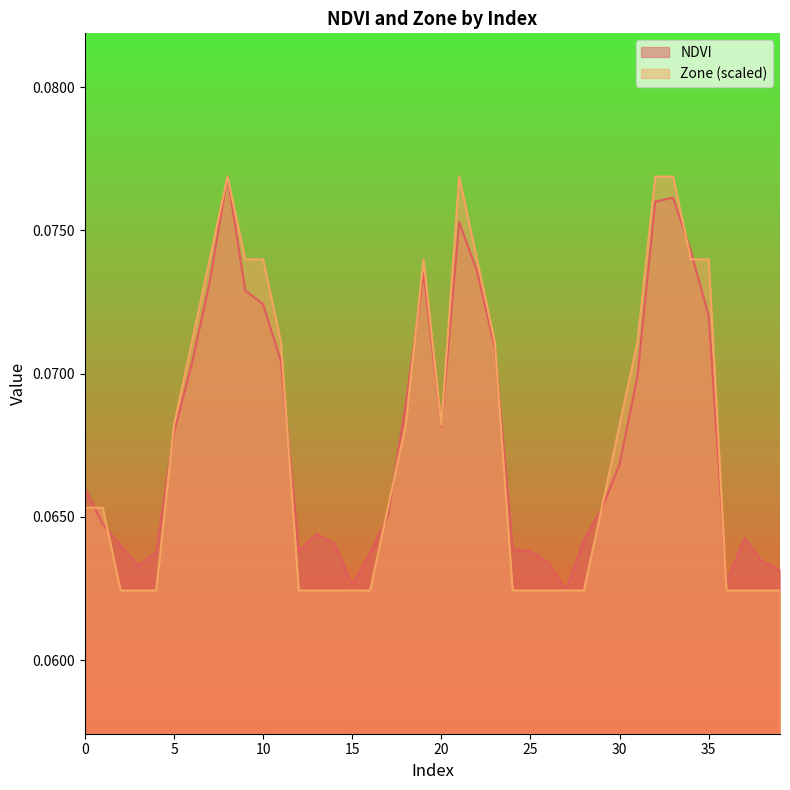

Reading right to left, transcribe all the data shown in this chart.

NDVI: 39=0.1	38=0.1	37=0.1	36=0.1	35=0.1	34=0.1	33=0.1	32=0.1	31=0.1	30=0.1	29=0.1	28=0.1	27=0.1	26=0.1	25=0.1	24=0.1	23=0.1	22=0.1	21=0.1	20=0.1	19=0.1	18=0.1	17=0.1	16=0.1	15=0.1	14=0.1	13=0.1	12=0.1	11=0.1	10=0.1	9=0.1	8=0.1	7=0.1	6=0.1	5=0.1	4=0.1	3=0.1	2=0.1	1=0.1	0=0.1
Zone: 39=0.1	38=0.1	37=0.1	36=0.1	35=0.1	34=0.1	33=0.1	32=0.1	31=0.1	30=0.1	29=0.1	28=0.1	27=0.1	26=0.1	25=0.1	24=0.1	23=0.1	22=0.1	21=0.1	20=0.1	19=0.1	18=0.1	17=0.1	16=0.1	15=0.1	14=0.1	13=0.1	12=0.1	11=0.1	10=0.1	9=0.1	8=0.1	7=0.1	6=0.1	5=0.1	4=0.1	3=0.1	2=0.1	1=0.1	0=0.1